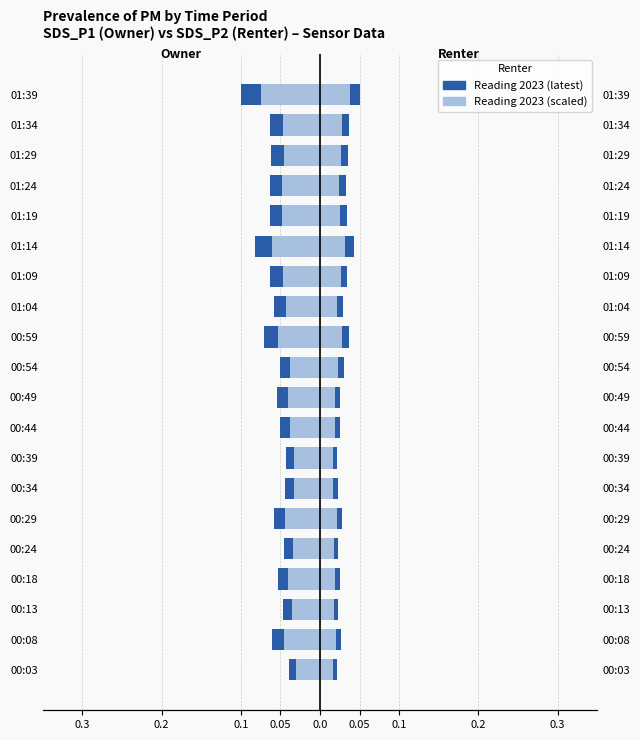

True or false: SDS_P2 (2010) has a value of 0.1 at 01:14.

False